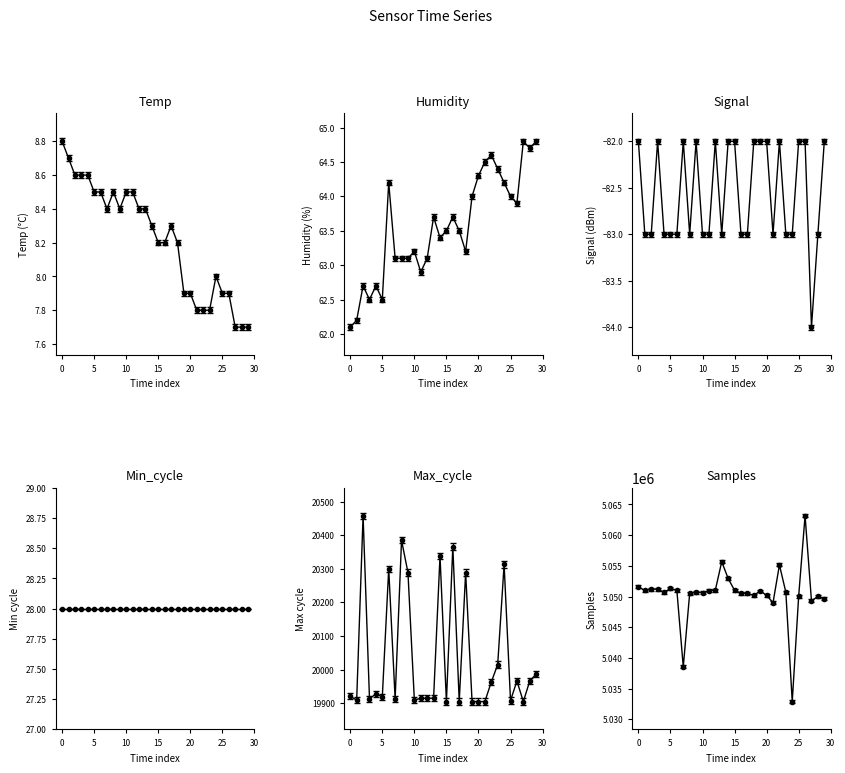

Does the chart display data point markers on the line(s)?

Yes